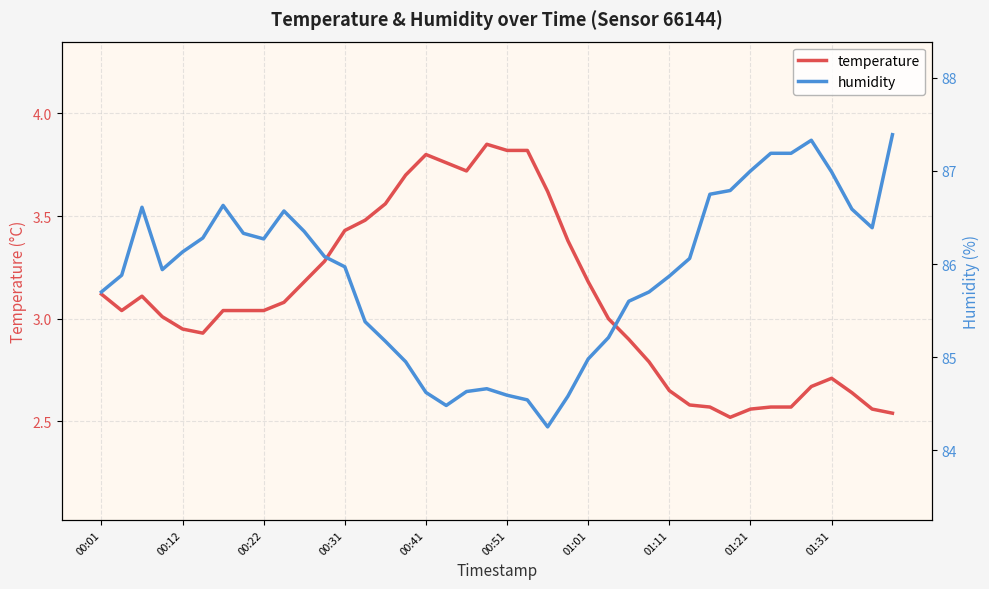

Reading right to left, transcribe all the data shown in this chart.

temperature: 2.5	2.6	2.6	2.7	2.7	2.6	2.6	2.6	2.5	2.6	2.6	2.6	2.8	2.9	3.0	3.2	3.4	3.6	3.8	3.8	3.9	3.7	3.8	3.8	3.7	3.6	3.5	3.4	3.3	3.2	3.1	3.0	3.0	3.0	2.9	3.0	3.0	3.1	3.0	3.1
humidity: 87.4	86.4	86.6	87.0	87.3	87.2	87.2	87.0	86.8	86.8	86.1	85.9	85.7	85.6	85.2	85.0	84.6	84.2	84.5	84.6	84.7	84.6	84.5	84.6	85.0	85.2	85.4	86.0	86.1	86.3	86.6	86.3	86.3	86.6	86.3	86.1	85.9	86.6	85.9	85.7